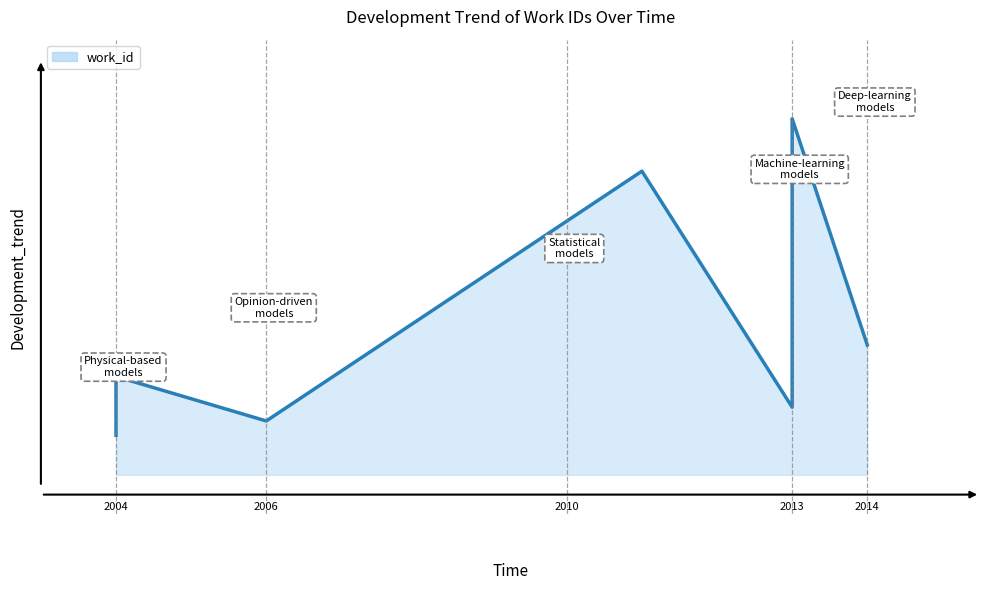

Does the chart have visible grid lines?

No